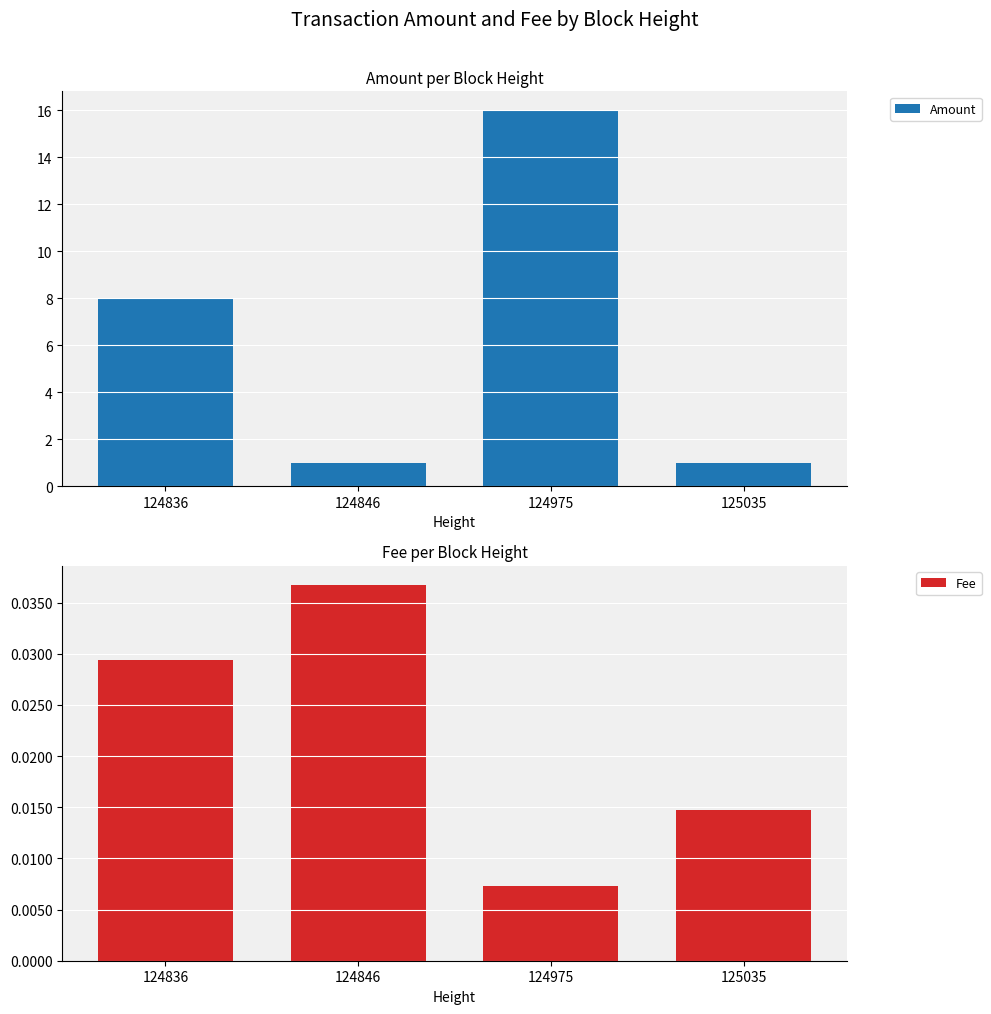

Between 124836 and 125035, which is larger?

124836